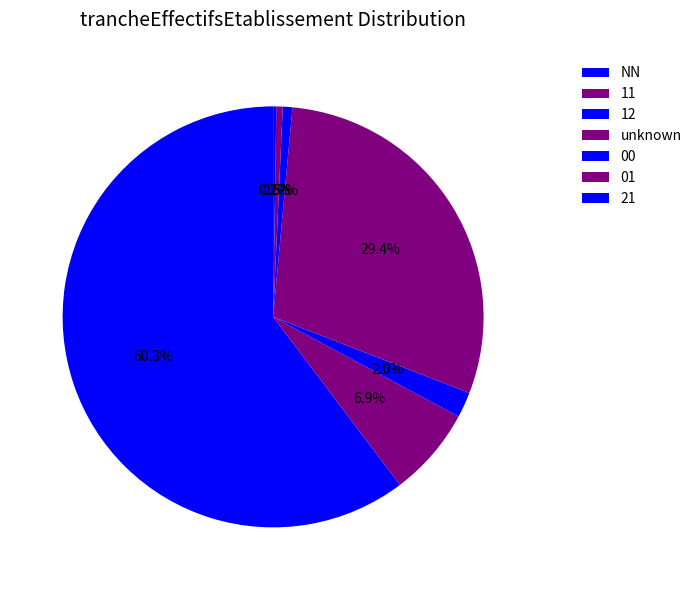

Combined, do 00 and 12 account for over 50%?

No